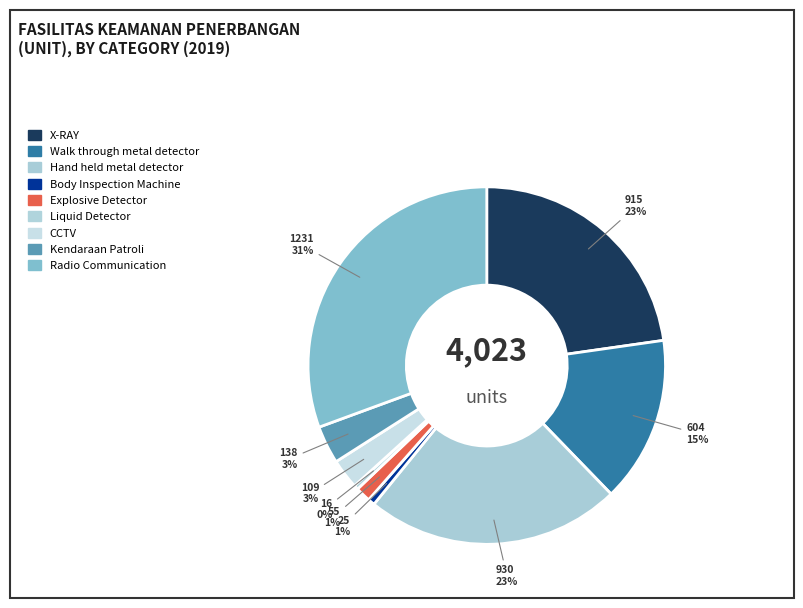

Do Radio Communication and Kendaraan Patroli together represent more than half of the pie?

No